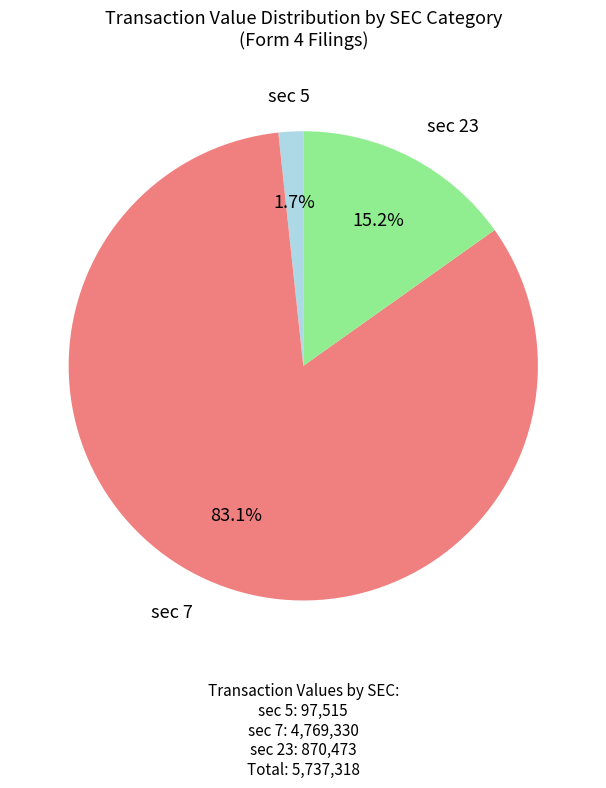

How much of the chart is everything except sec 23?

84.8%